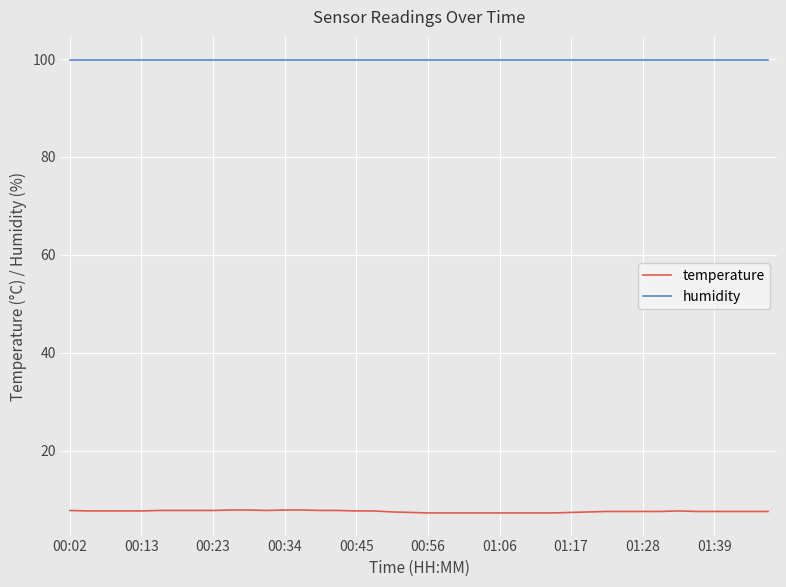

What is the maximum value for humidity?

99.9